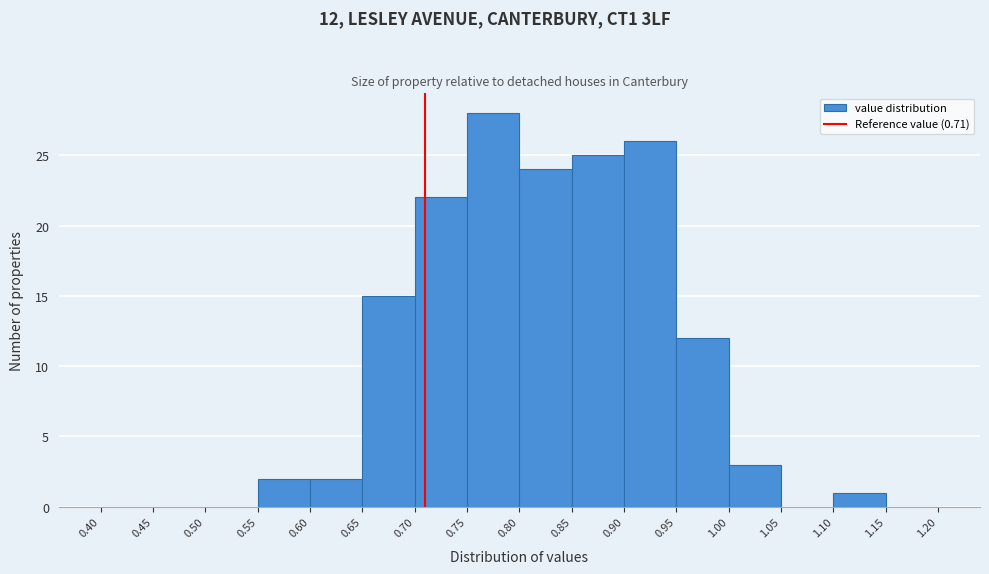

Over which range of the x-axis is the bar tallest?

0.75 to 0.80